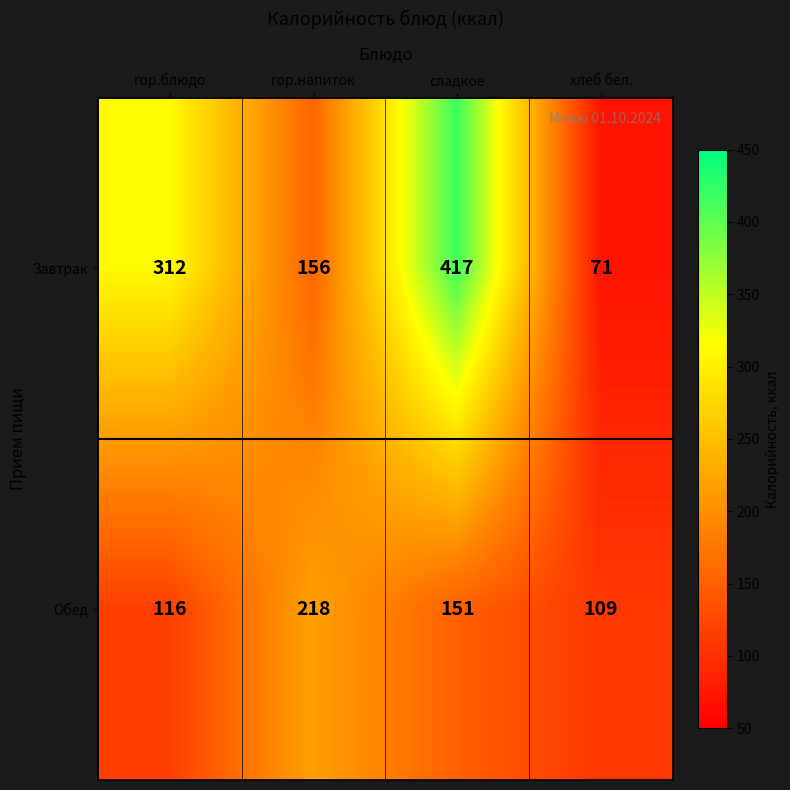

At which label is Завтрак closest to 244?

гор.блюдо